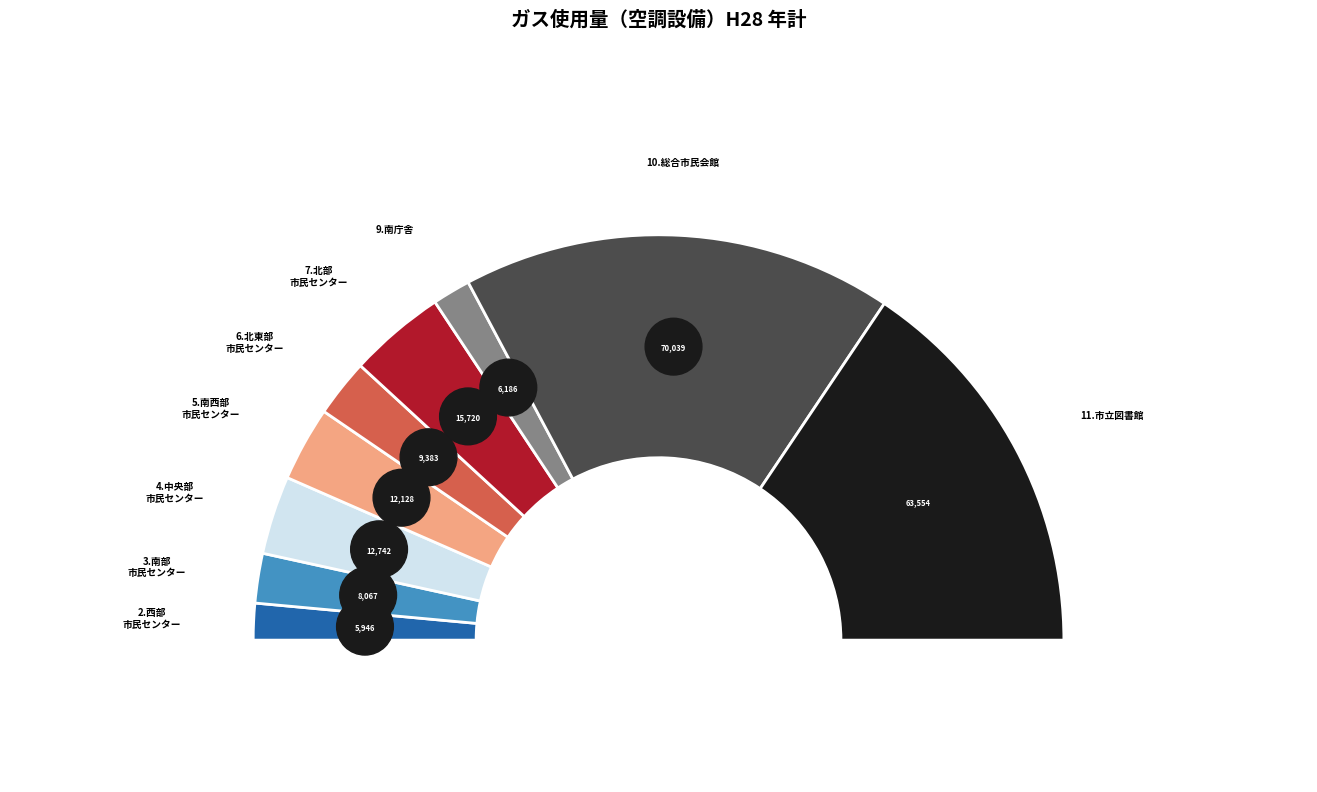

Which category has the biggest portion of the pie?

10.総合市民会館